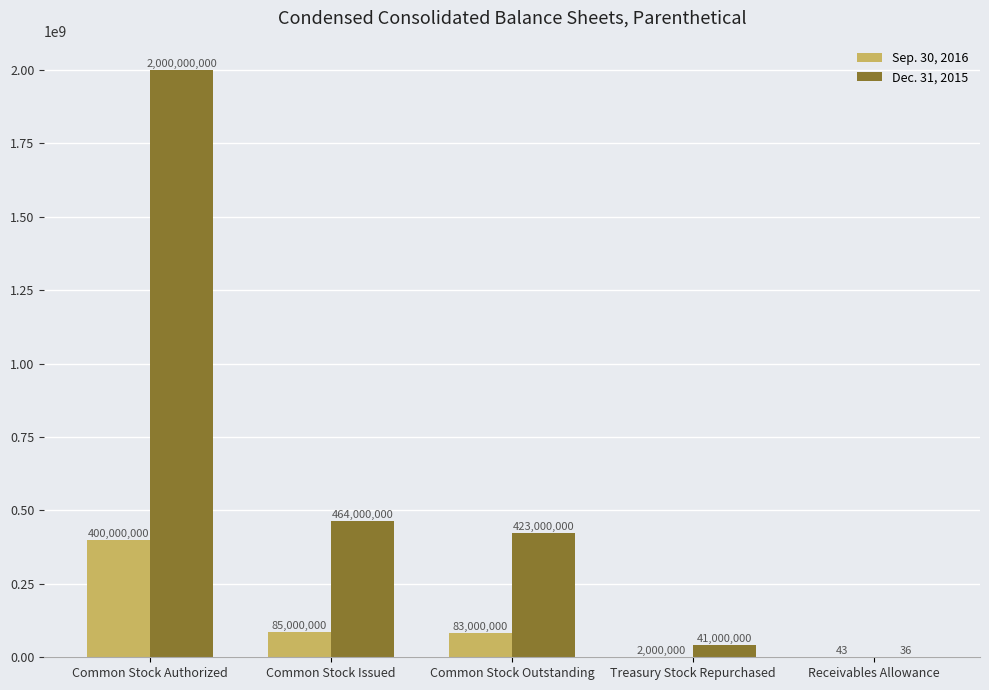

What is the total value across all series at Common Stock Outstanding?

506000000